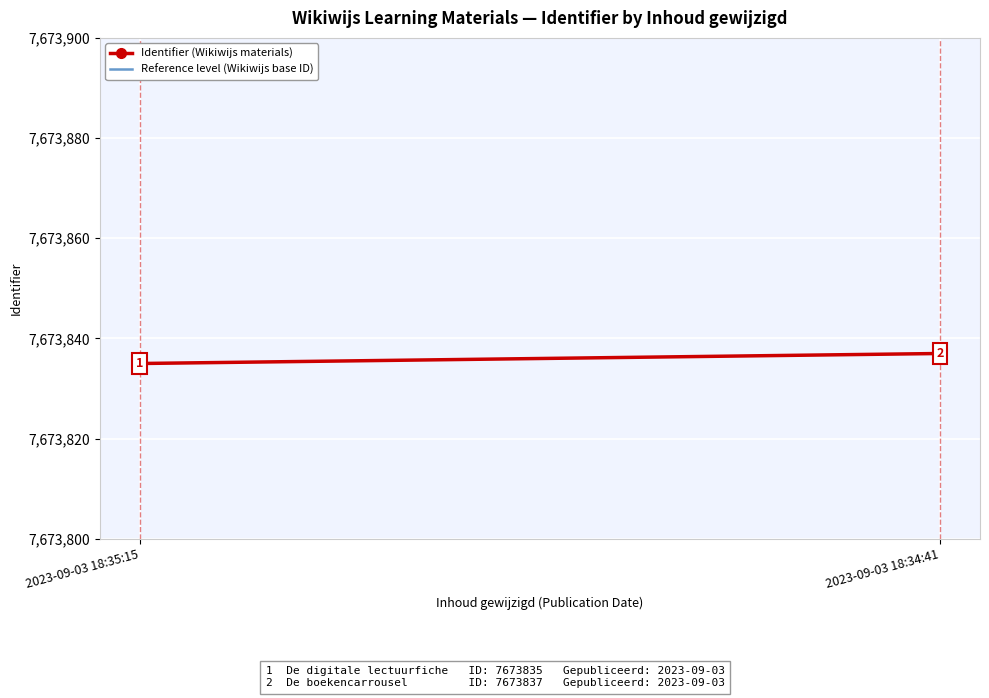

What is the label of the 1st point from the right?

2023-09-03 18:34:41